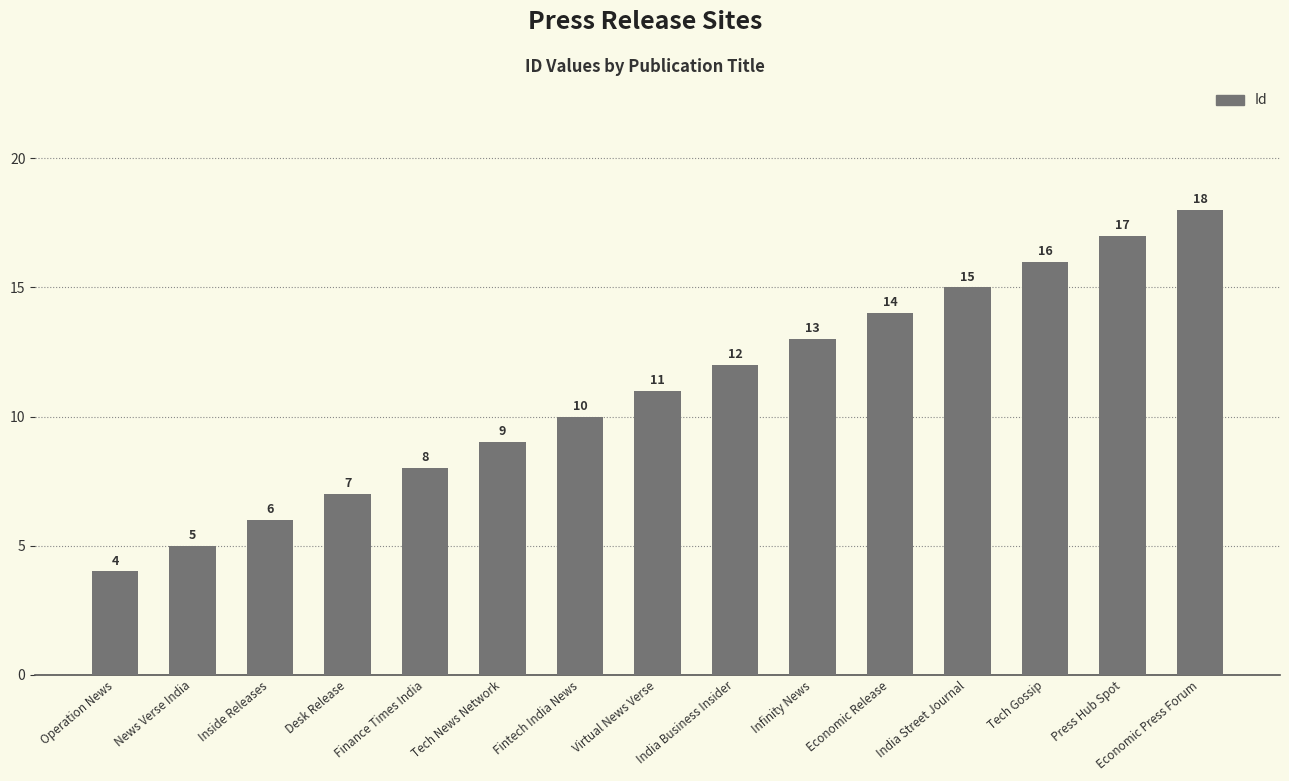

Reading left to right, extract all data points from this chart.

Operation News=4	News Verse India=5	Inside Releases=6	Desk Release=7	Finance Times India=8	Tech News Network=9	Fintech India News=10	Virtual News Verse=11	India Business Insider=12	Infinity News=13	Economic Release=14	India Street Journal=15	Tech Gossip=16	Press Hub Spot=17	Economic Press Forum=18